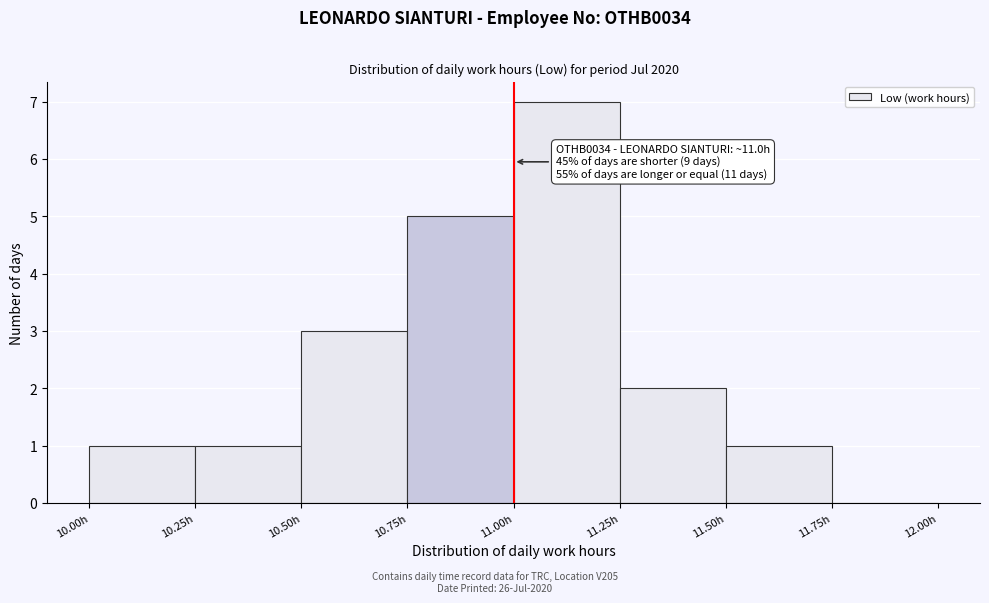

Over which range of the x-axis is the bar tallest?

11.00 to 11.25